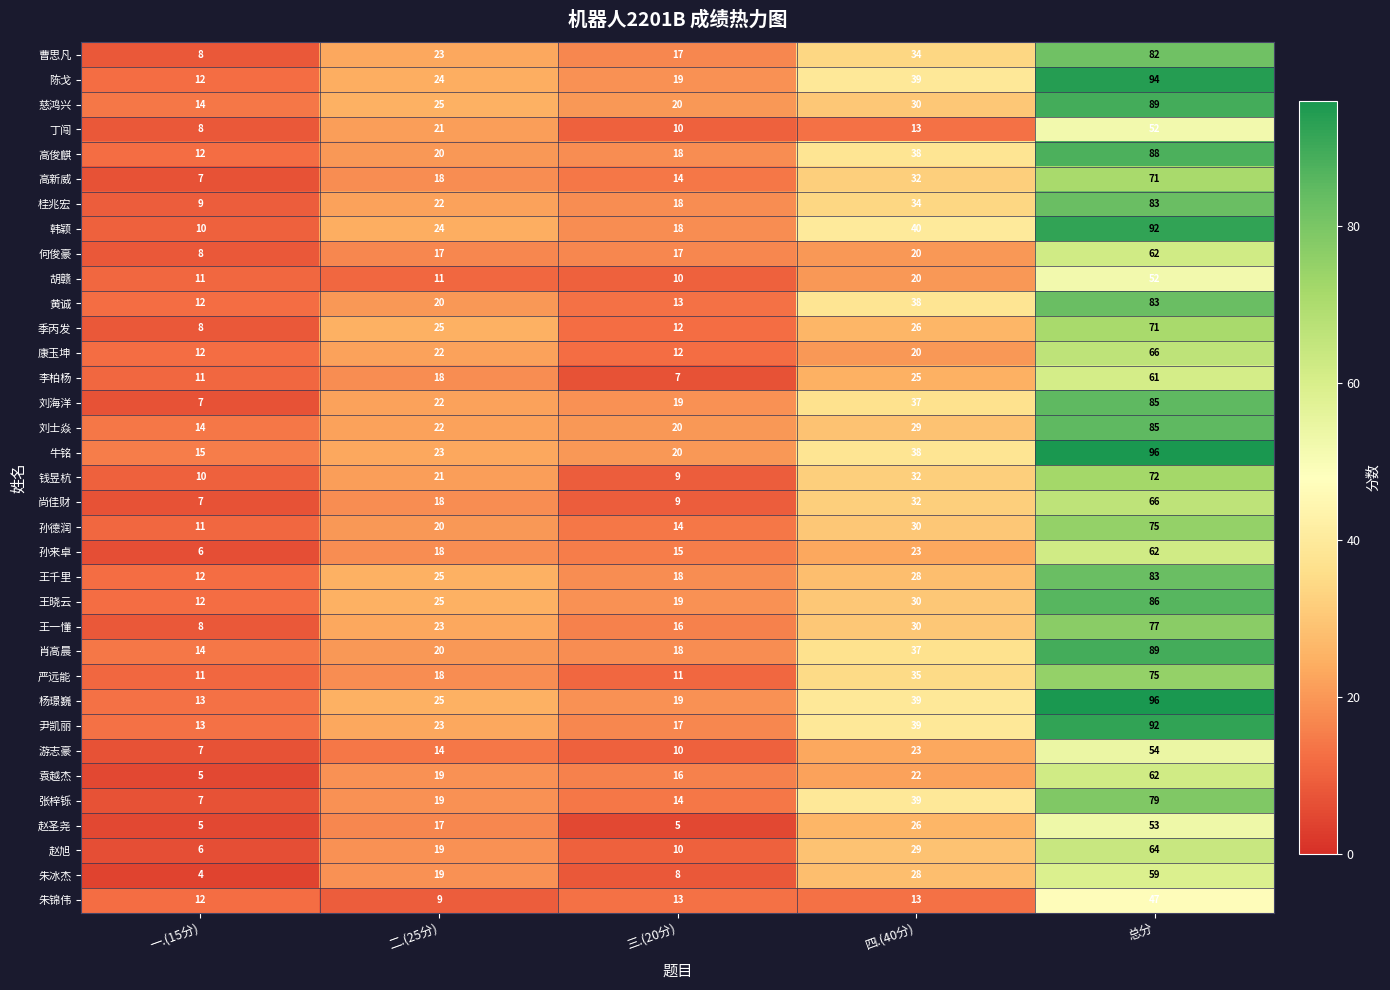

Rank the categories by 韩颖 value from highest to lowest.

总分, 四.(40分), 二.(25分), 三.(20分), 一.(15分)